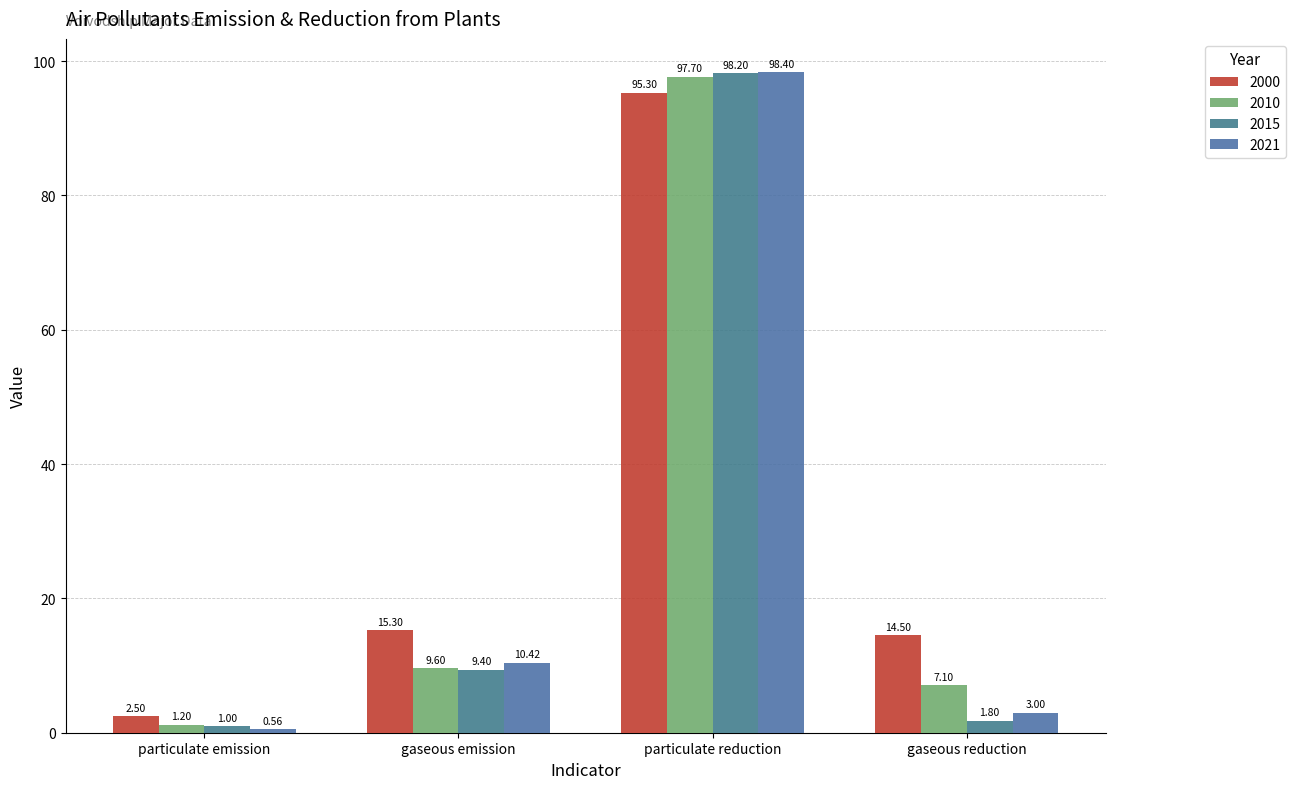

What is the difference between the maximum and minimum values in the 2010 series?

96.5